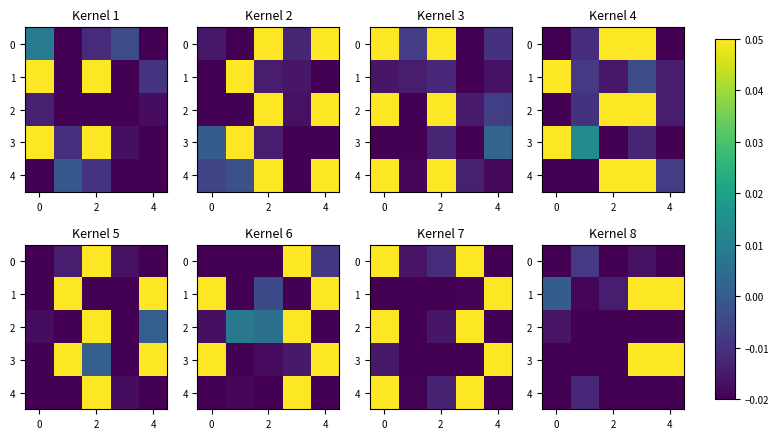

How many series are shown in this chart?

5